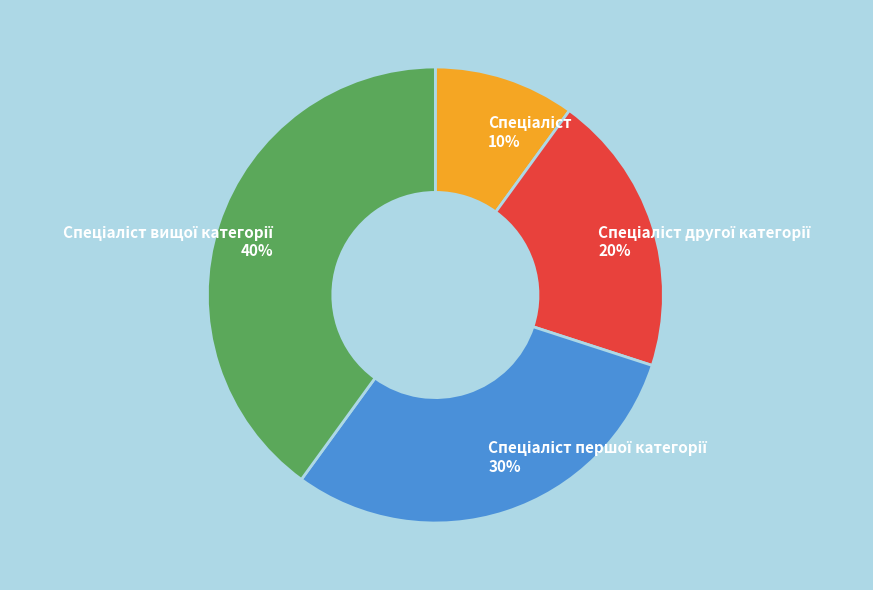

To the nearest percent, what is the difference between the largest and smallest slice percentages?

30%